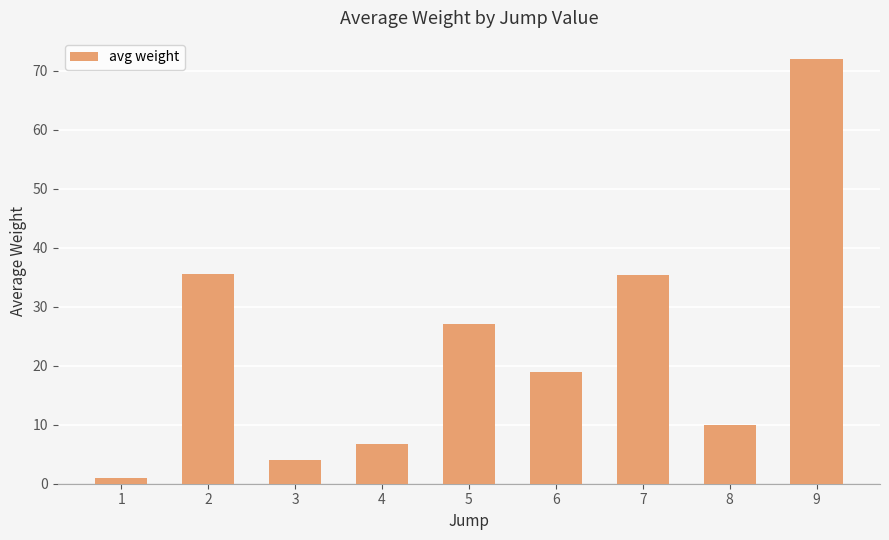

Is it true that the value at 8 is 10.0?

True